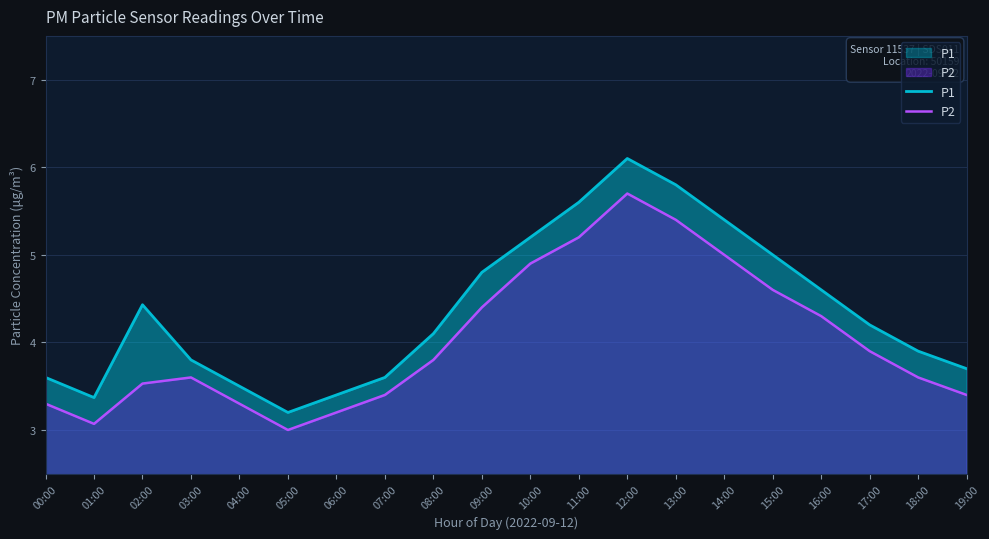

What is the value of the P1 point at the 4th from the left?

3.8